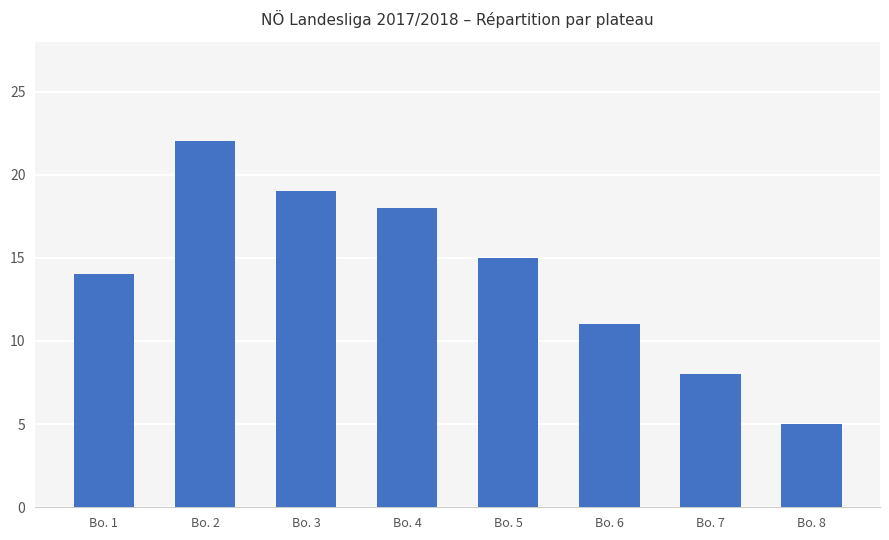

At which label does the data first exceed 15?

Bo. 2